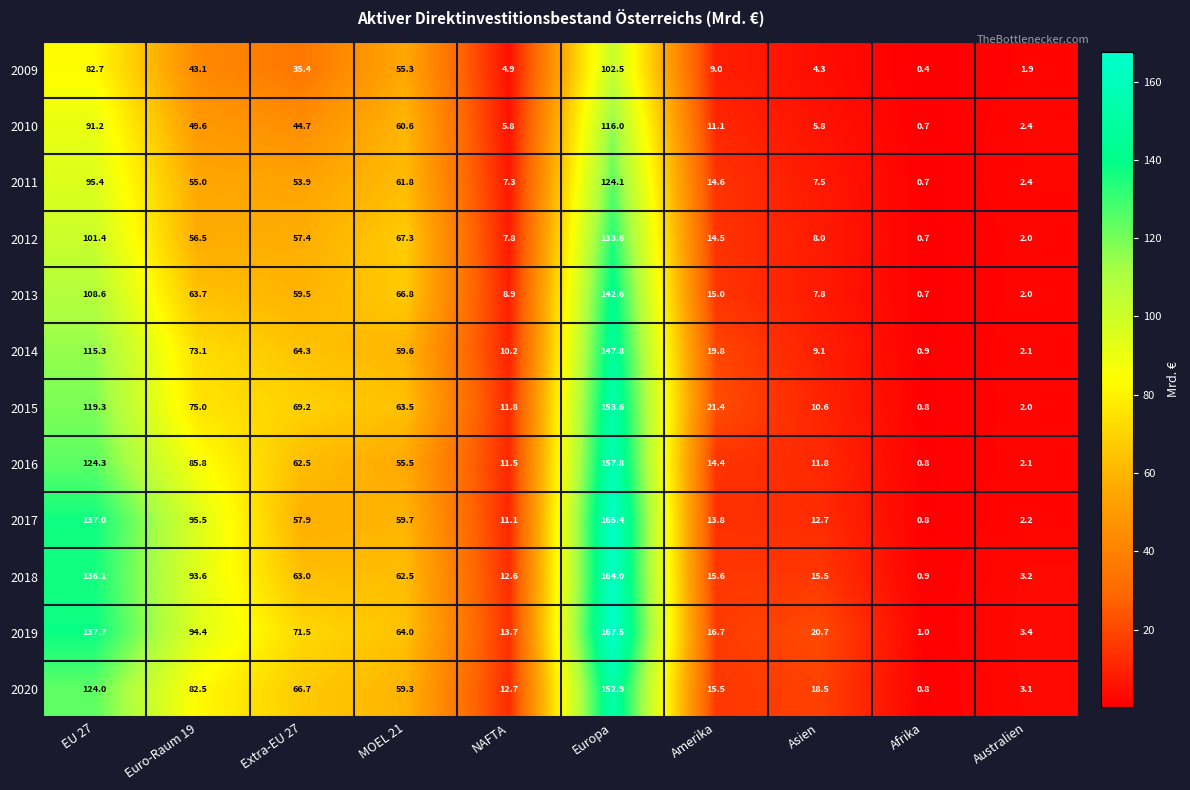

What is the maximum value for 2017?

165.4